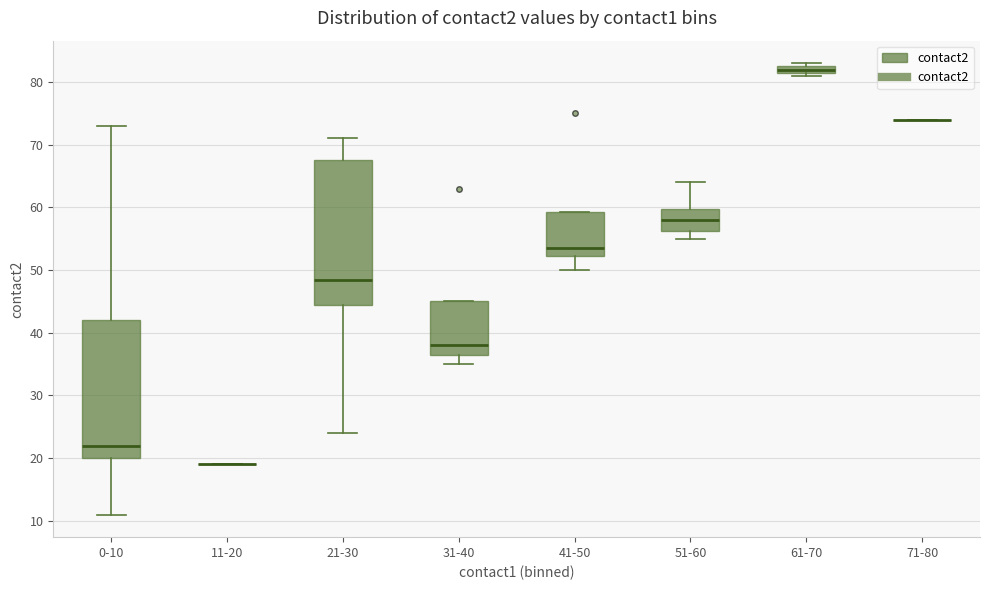

Where is the upper edge of the box for 61-70 on the y-axis? The values are not printed on the chart, so give them approximately, as read against the axis.

83